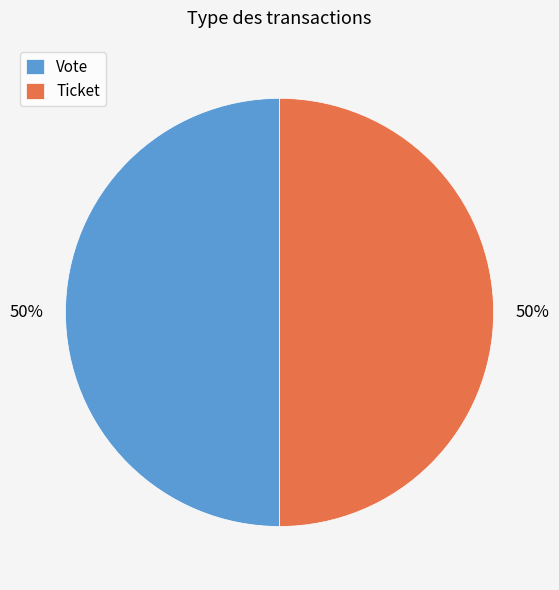

The Vote slice represents 99% of the pie. True or false?

False